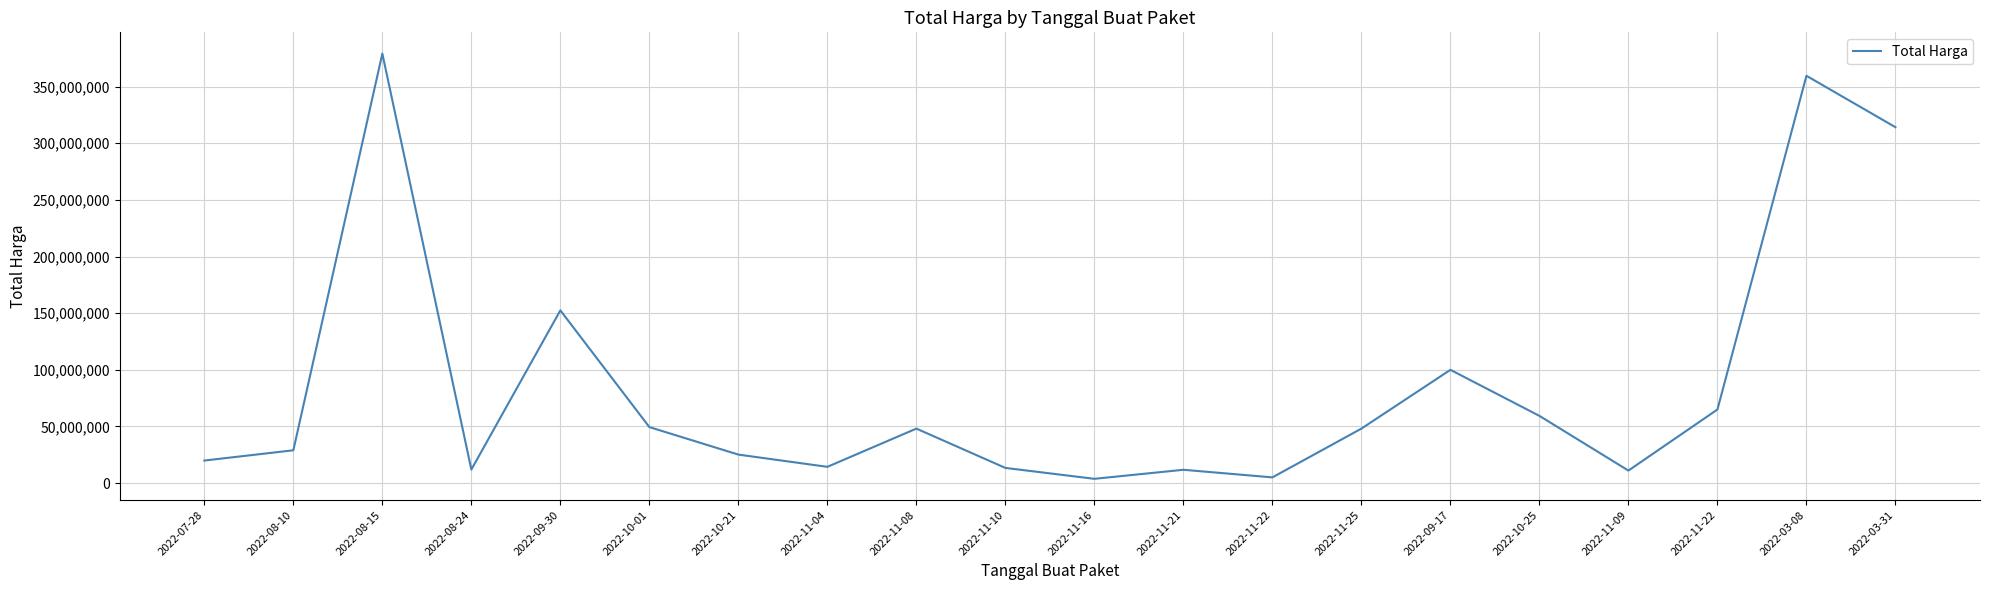

How many series are shown in this chart?

1